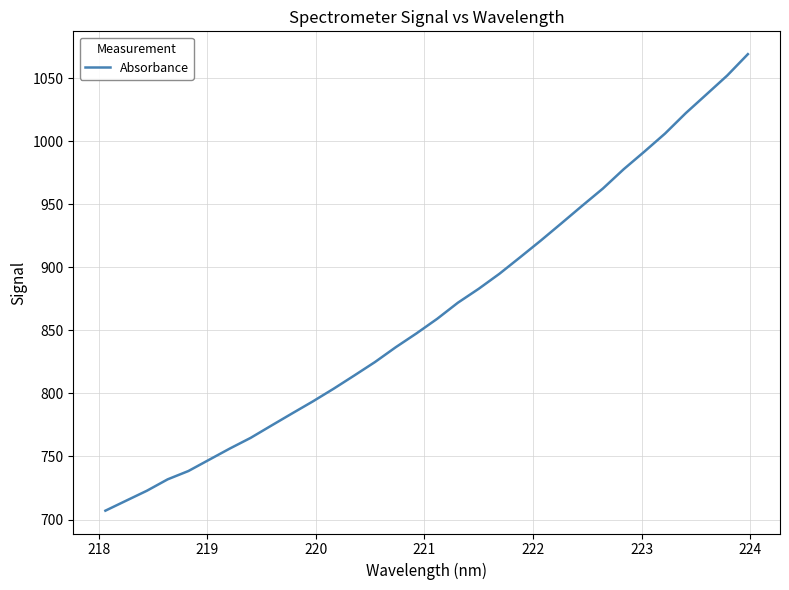

True or false: the data has more than 0 interior local peaks.

False